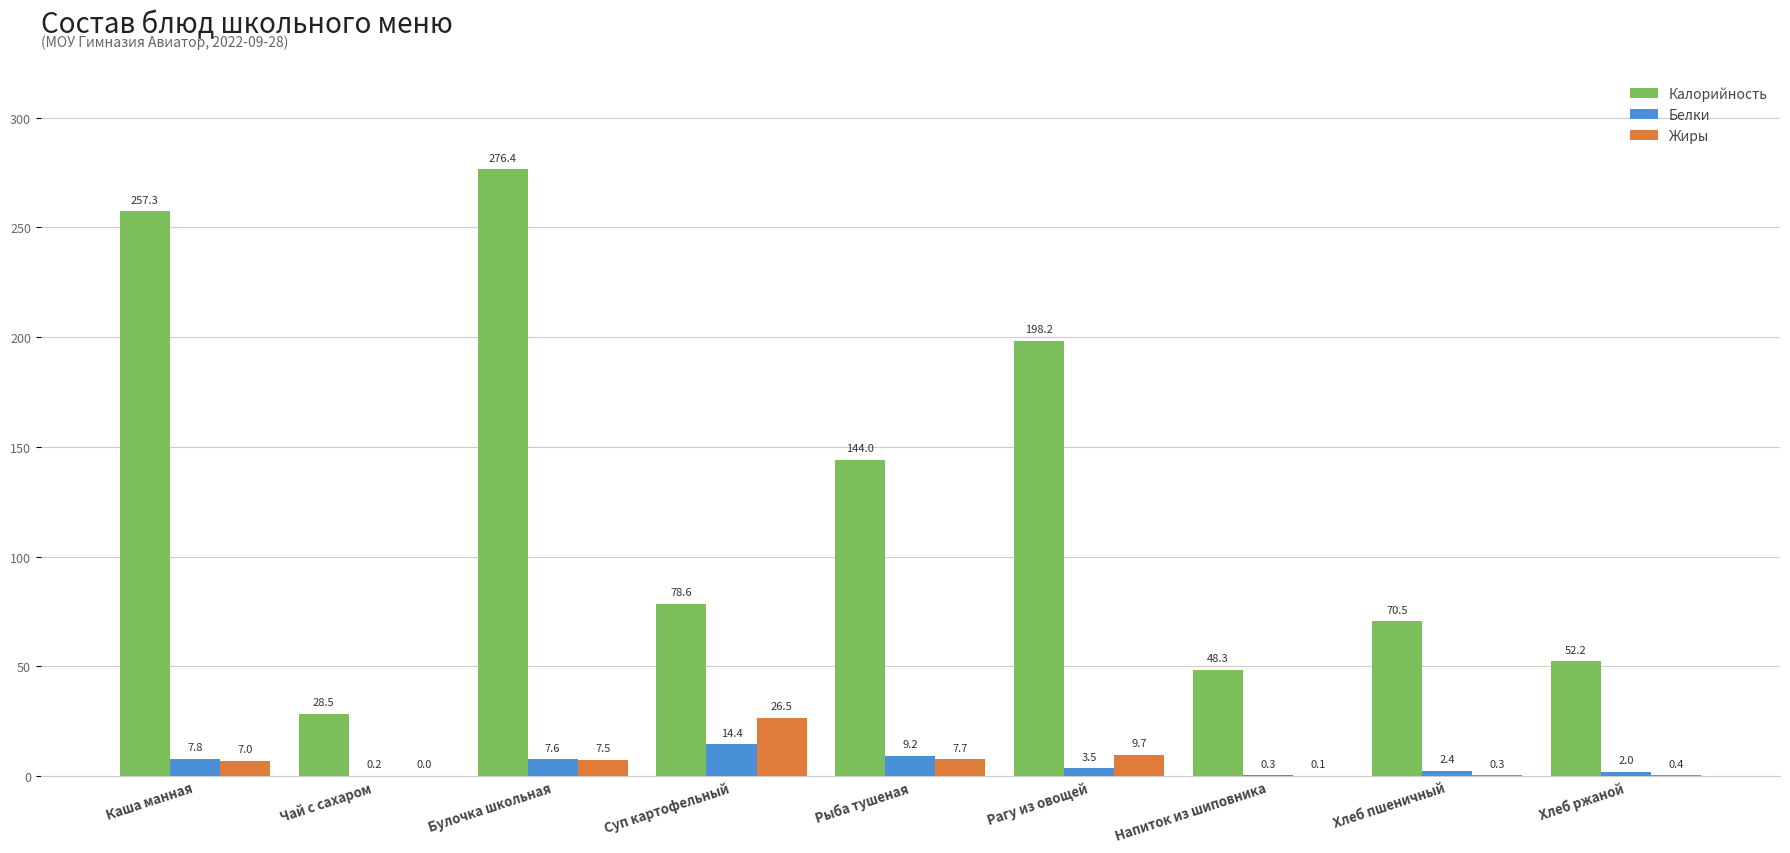

The value of Калорийность at Суп картофельный is 78.6. True or false?

True